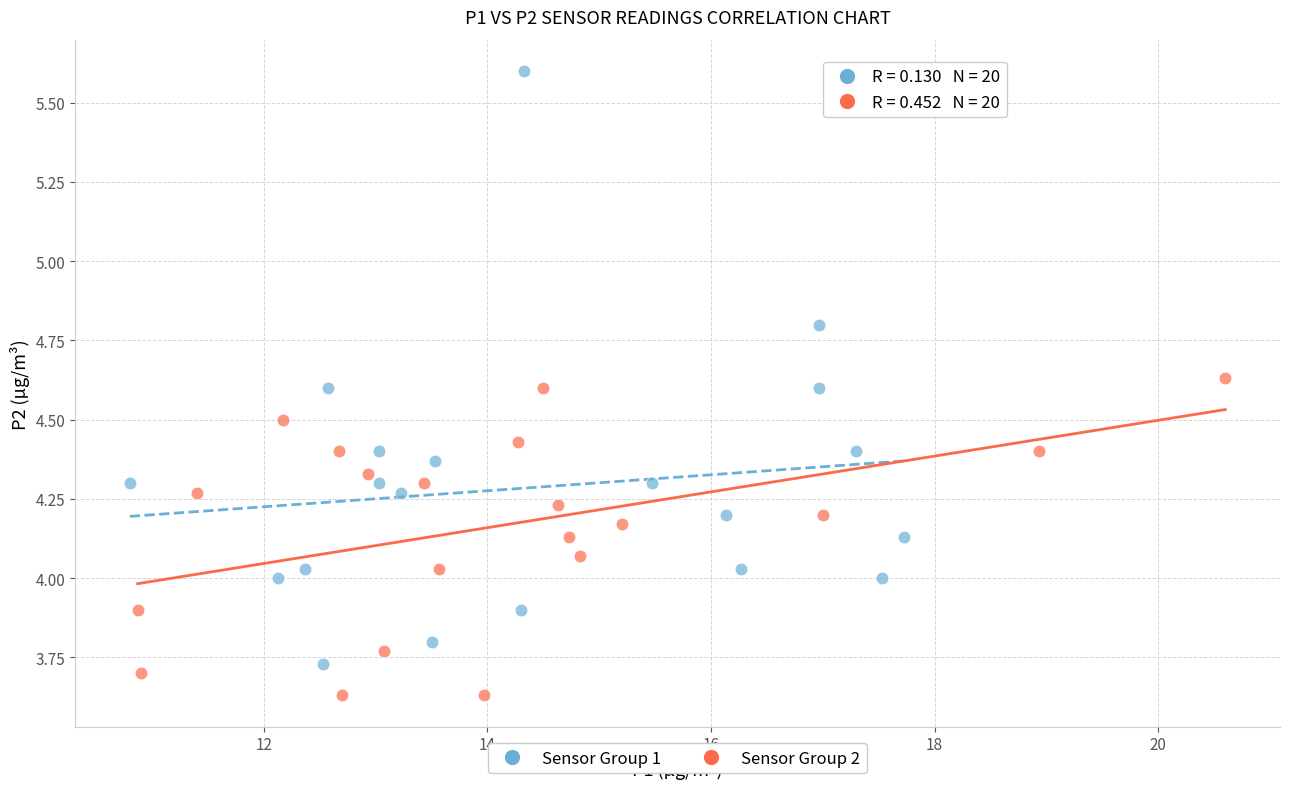

What are all the series names shown in the legend?

Sensor Group 1, Sensor Group 2